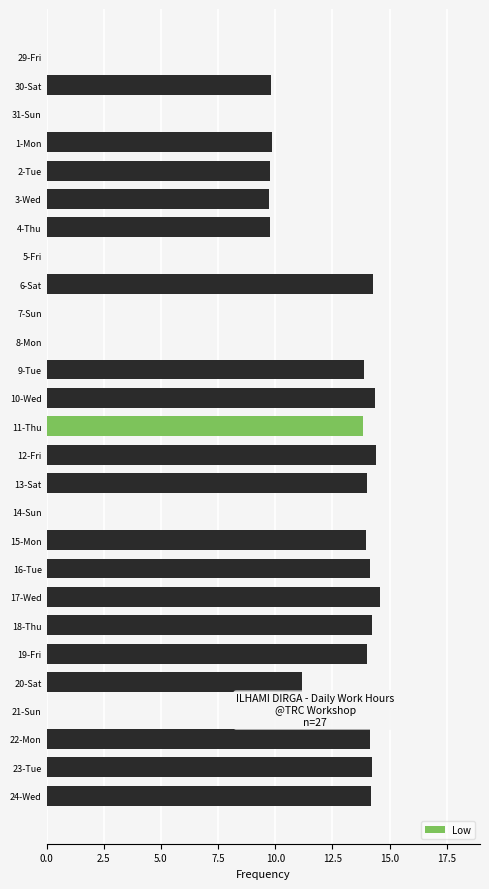

How many values exceed 13?

14